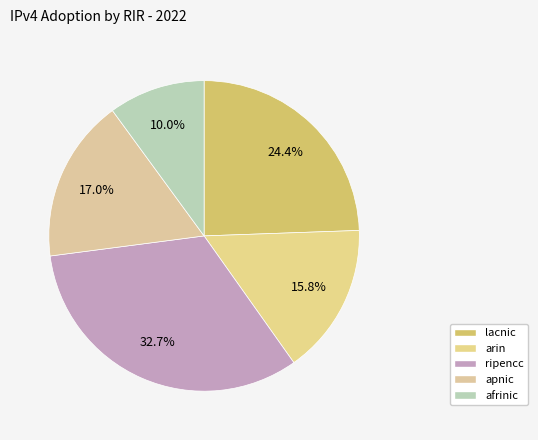

Do arin and apnic together represent more than half of the pie?

No